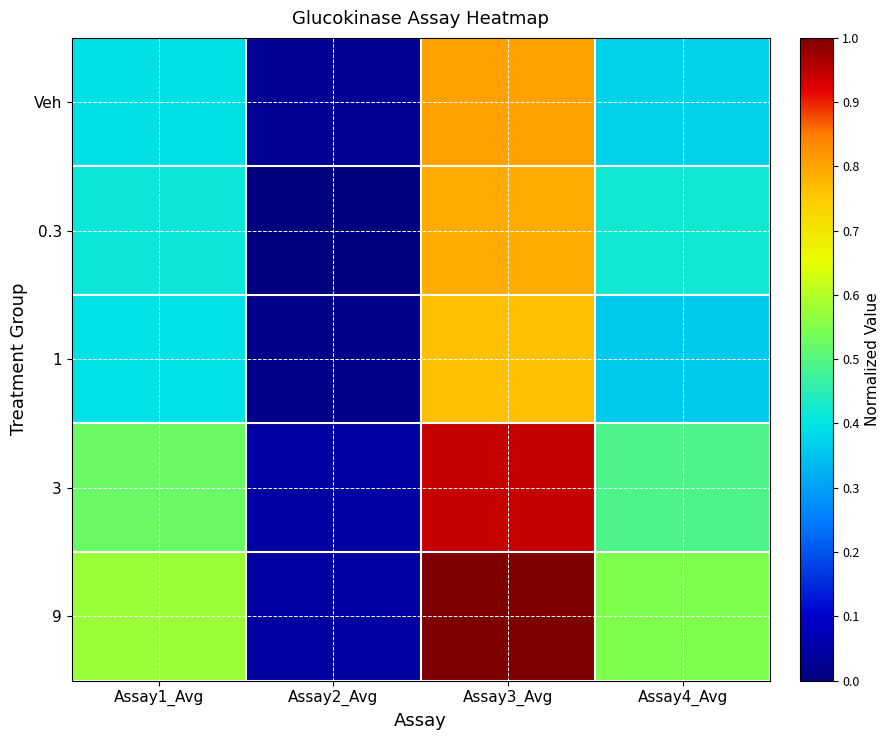

At how many categories does at least one series exceed 0?

4